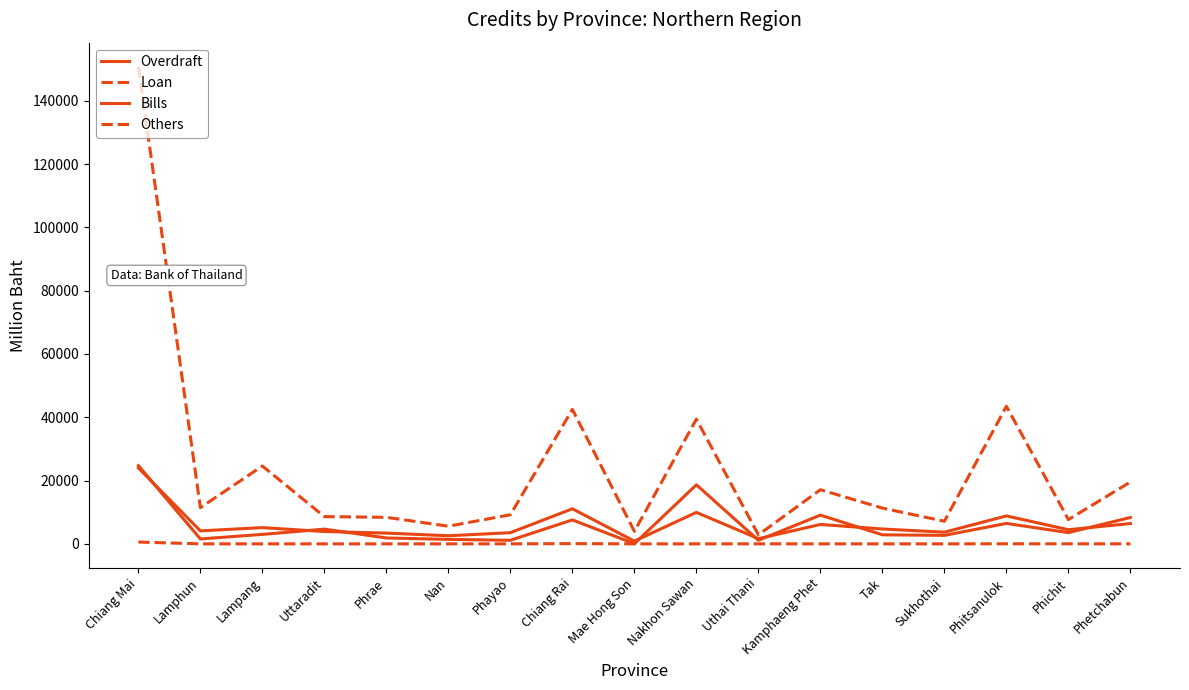

Does the chart have visible grid lines?

No